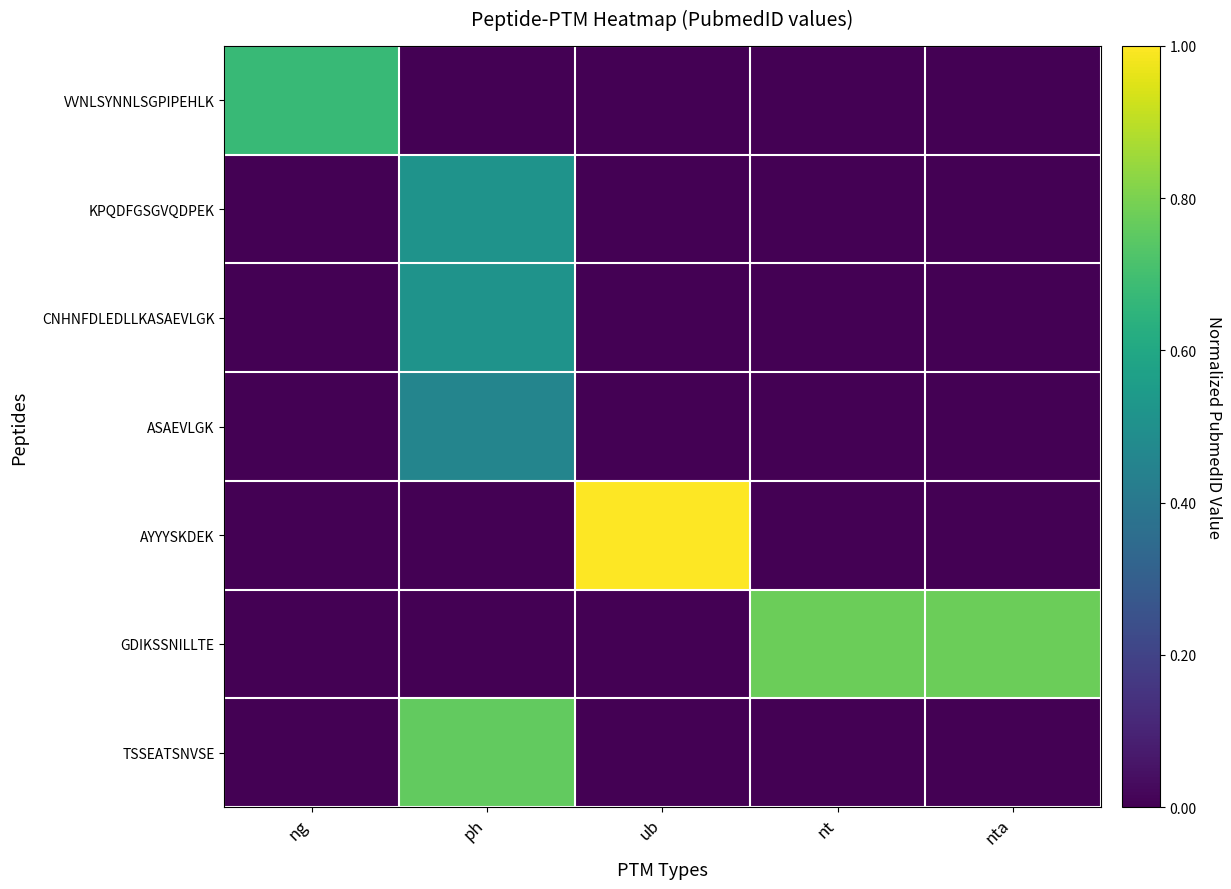

Reading right to left, list all the values displayed in this chart.

VVNLSYNNLSGPIPEHLK: nta=0.0	nt=0.0	ub=0.0	ph=0.0	ng=0.7
KPQDFGSGVQDPEK: nta=0.0	nt=0.0	ub=0.0	ph=0.5	ng=0.0
CNHNFDLEDLLKASAEVLGK: nta=0.0	nt=0.0	ub=0.0	ph=0.5	ng=0.0
ASAEVLGK: nta=0.0	nt=0.0	ub=0.0	ph=0.5	ng=0.0
AYYYSKDEK: nta=0.0	nt=0.0	ub=1.0	ph=0.0	ng=0.0
GDIKSSNILLTE: nta=0.8	nt=0.8	ub=0.0	ph=0.0	ng=0.0
TSSEATSNVSE: nta=0.0	nt=0.0	ub=0.0	ph=0.8	ng=0.0